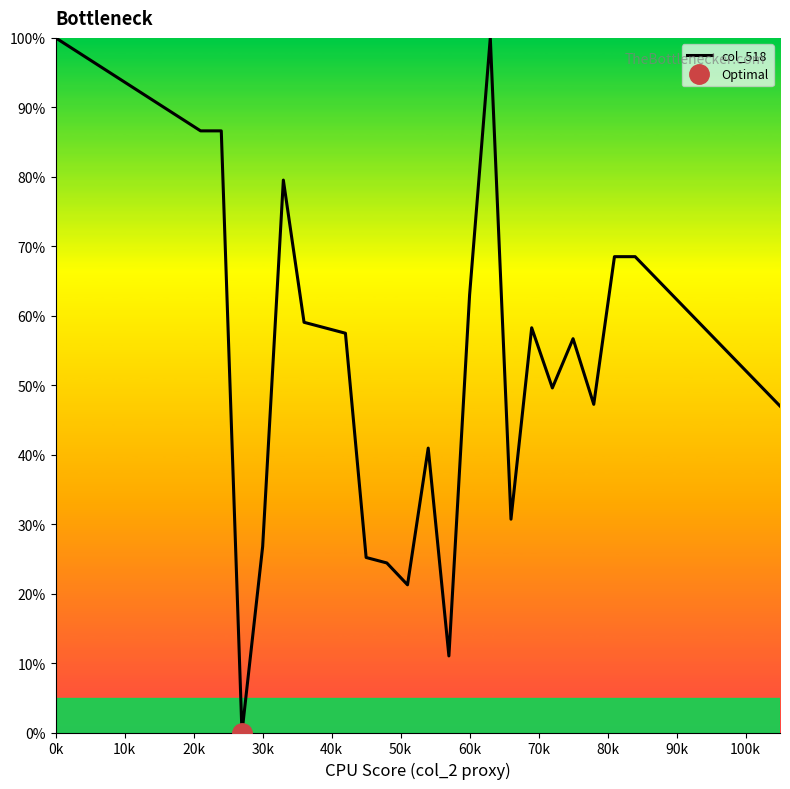

The col_518 series shows 62.4 at 90k. True or false?

True